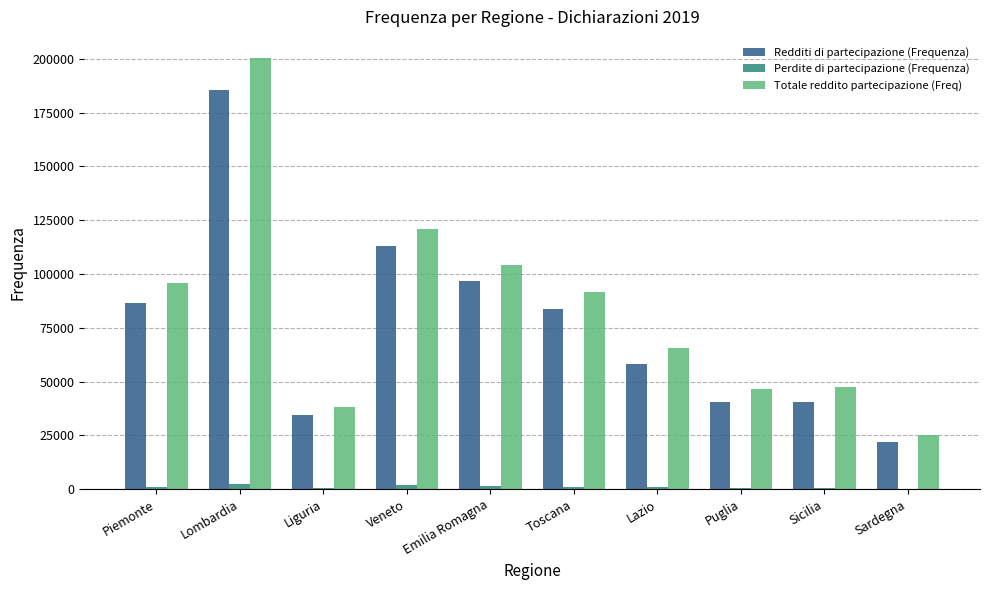

What is the sum of all Totale reddito partecipazione (Freq) values?

835643